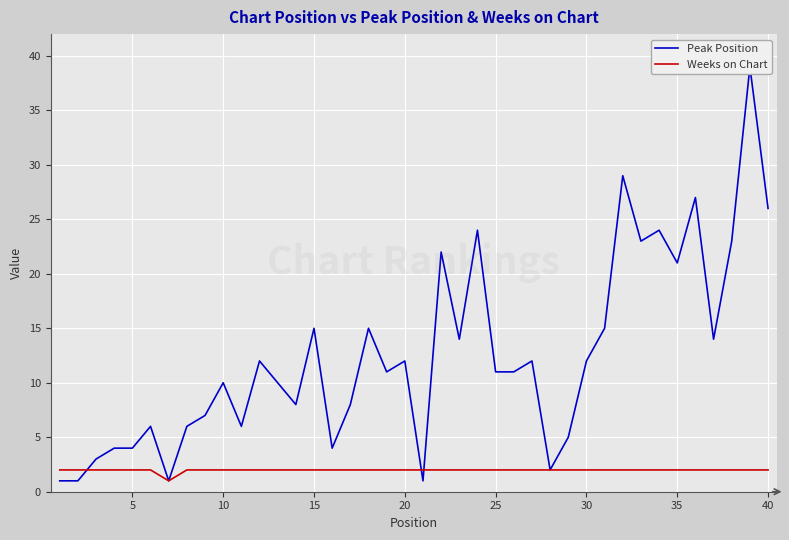

What is the sum of all Weeks on Chart values?

79